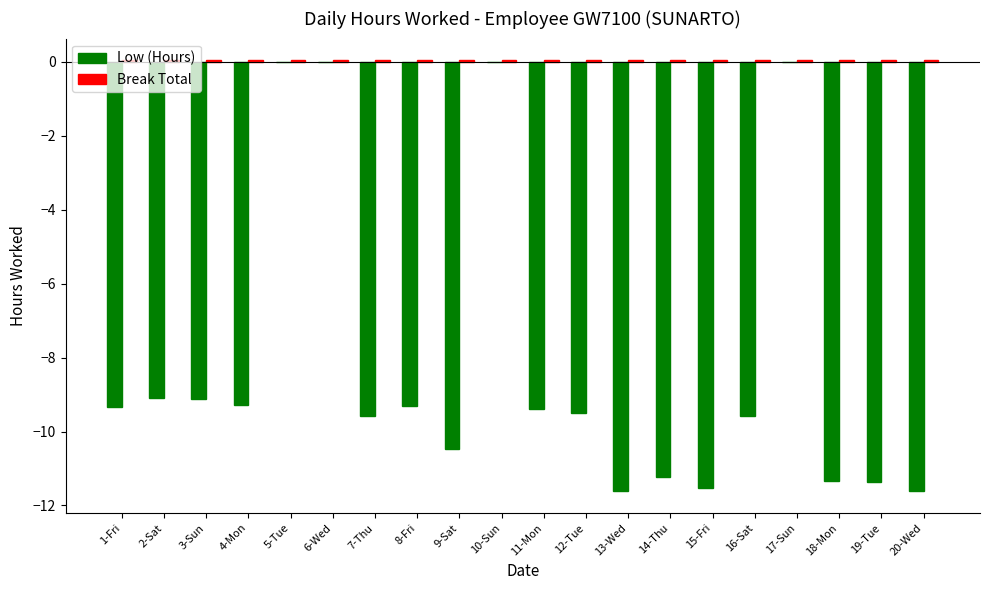

How many data points does each series have?

20